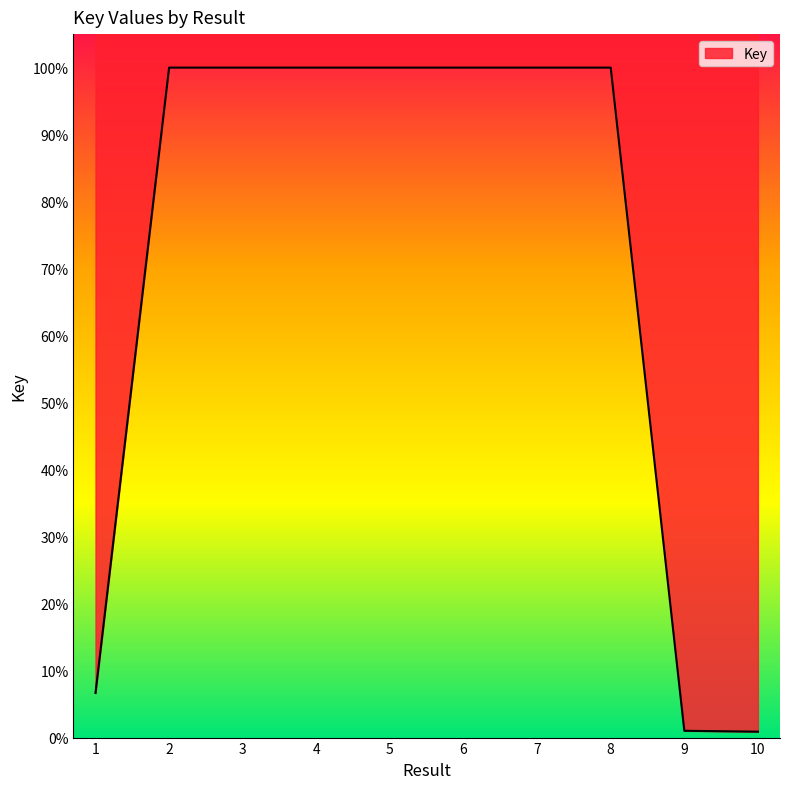

Reading right to left, what are all the values shown in this chart?

0.9	1.0	100.0	100.0	100.0	100.0	100.0	100.0	100.0	6.7